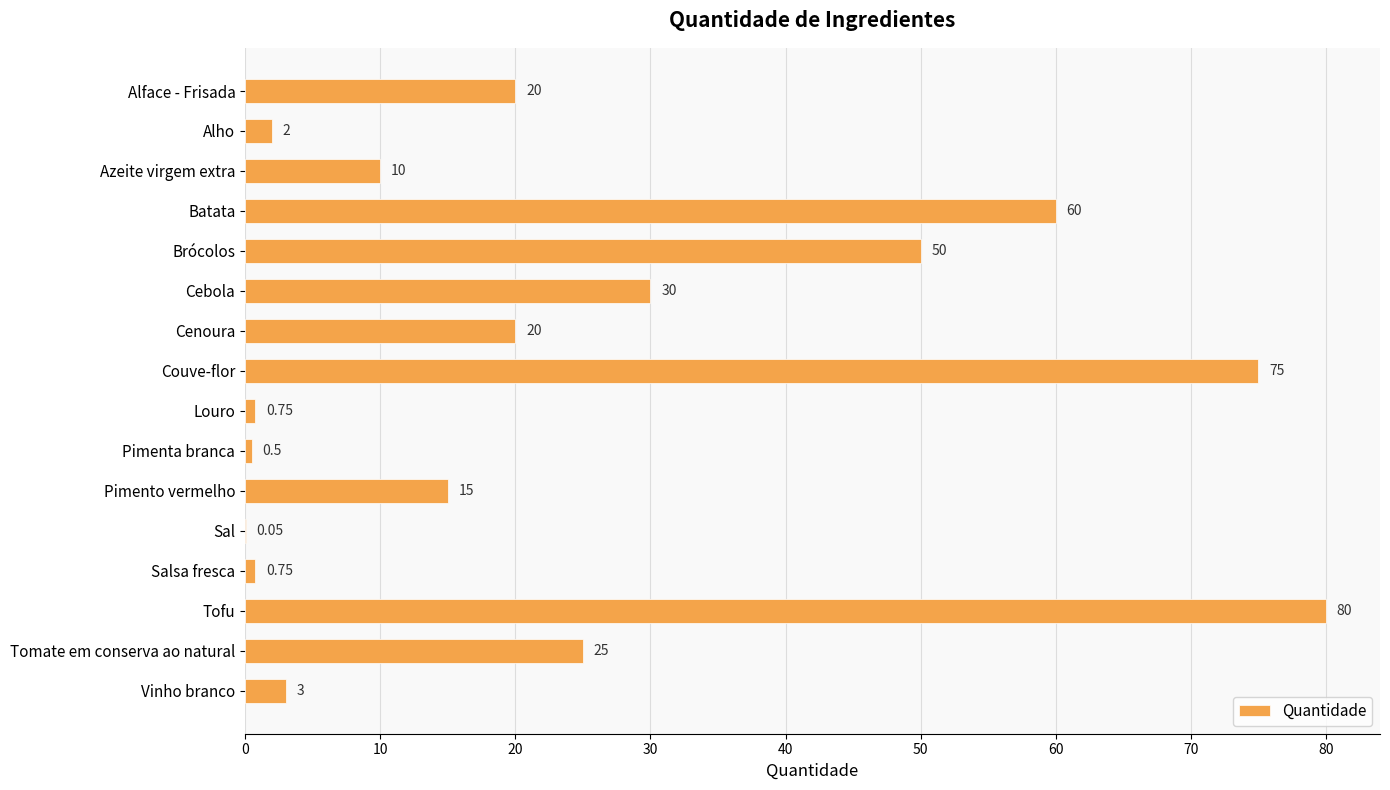

What is the change in value from Brócolos to Tomate em conserva ao natural?

-25.0